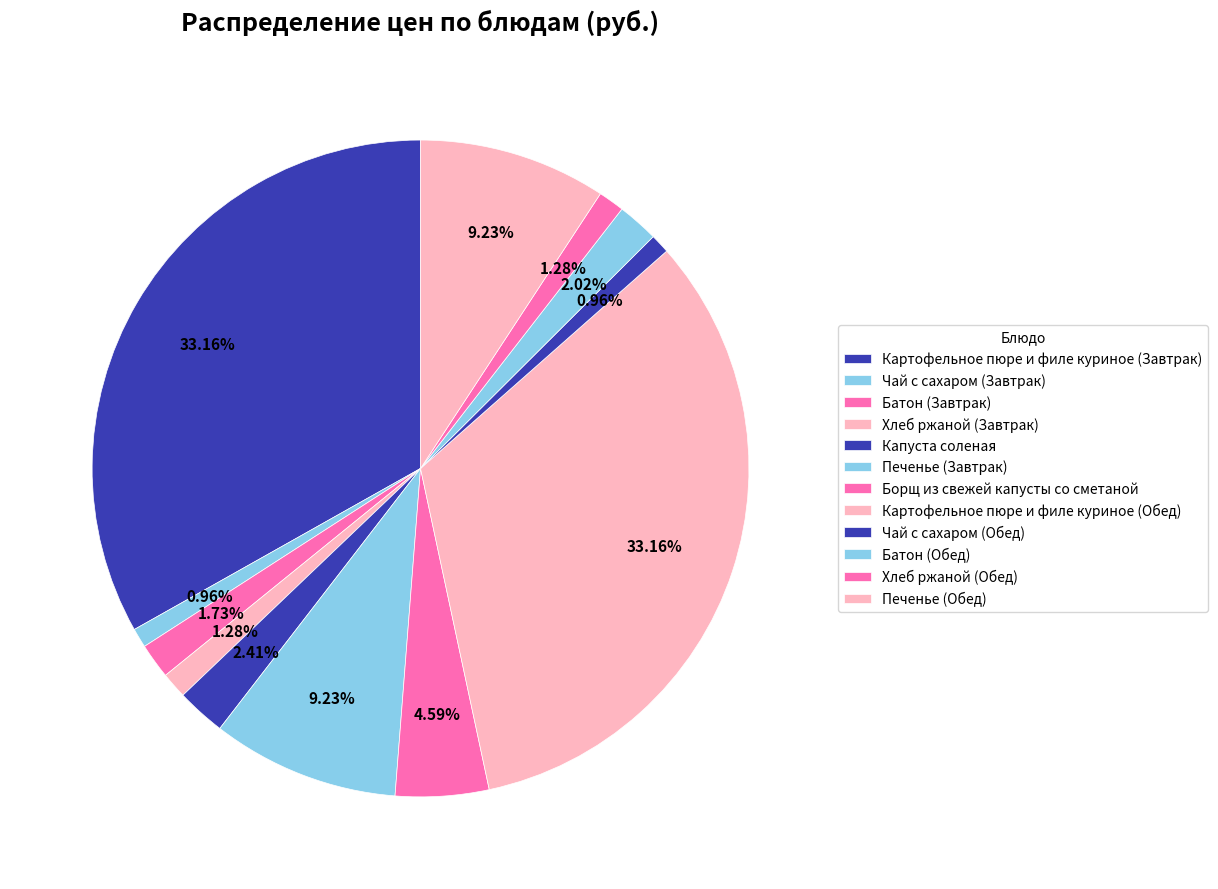

Is there a majority slice in this chart?

No